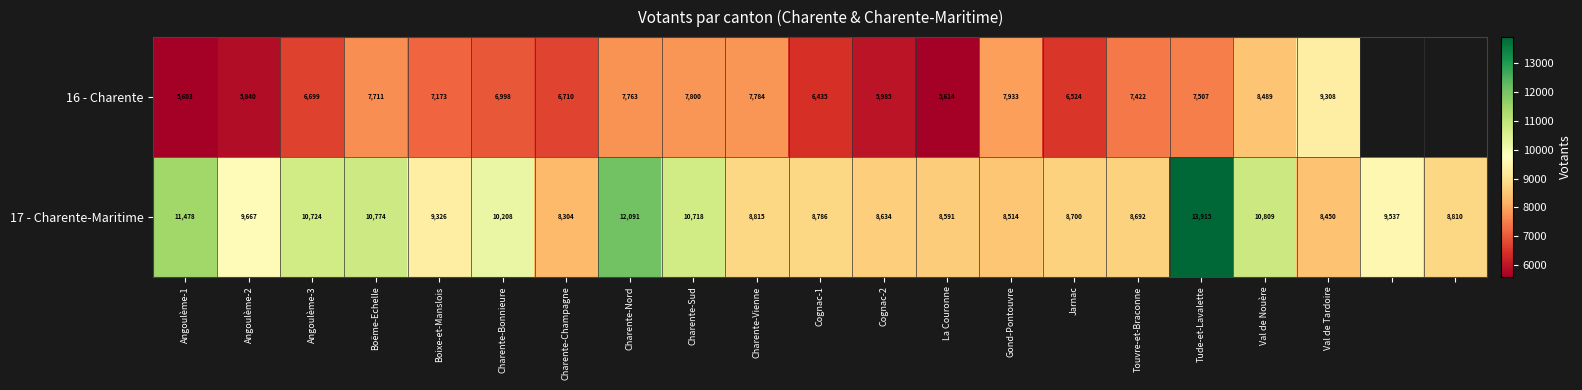

At how many categories does at least one series exceed 6206?

21